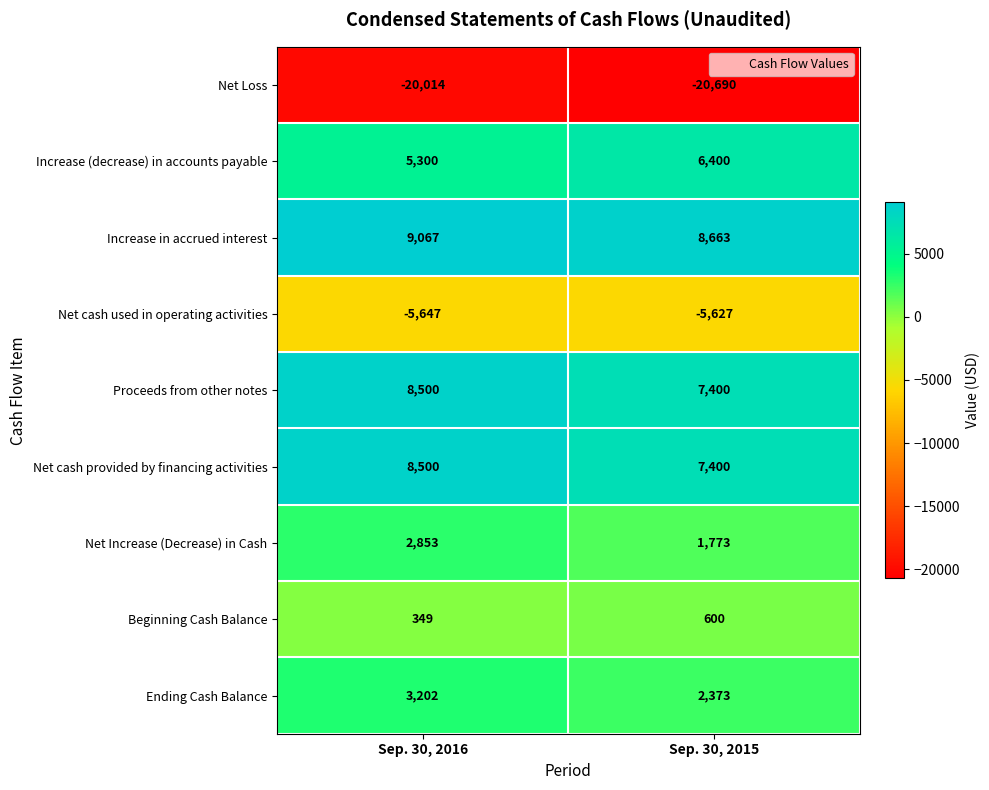

Is it true that Ending Cash Balance equals 2373 at Sep. 30, 2015?

True